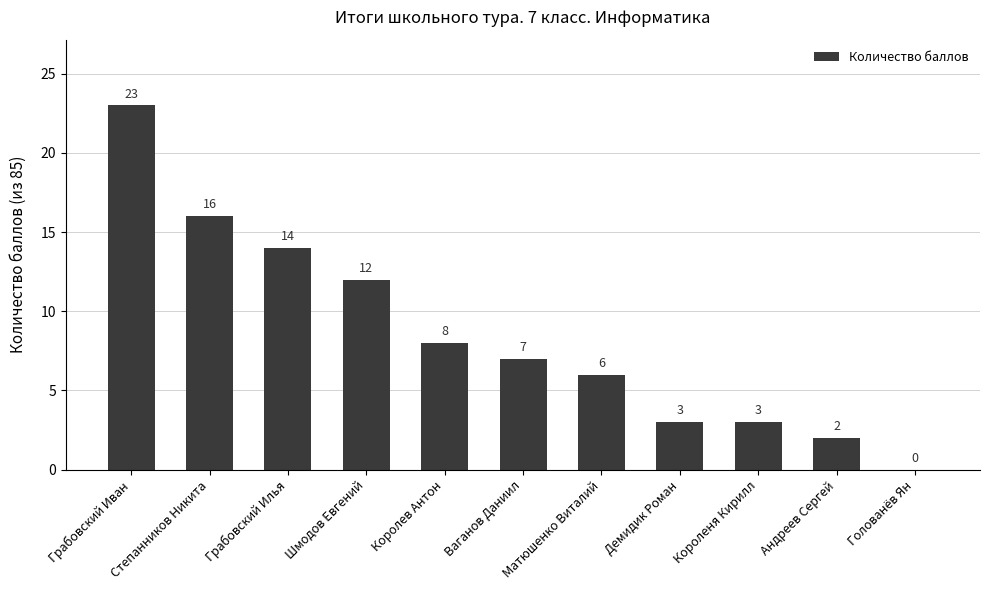

The value at Степанников Никита is 16. True or false?

True